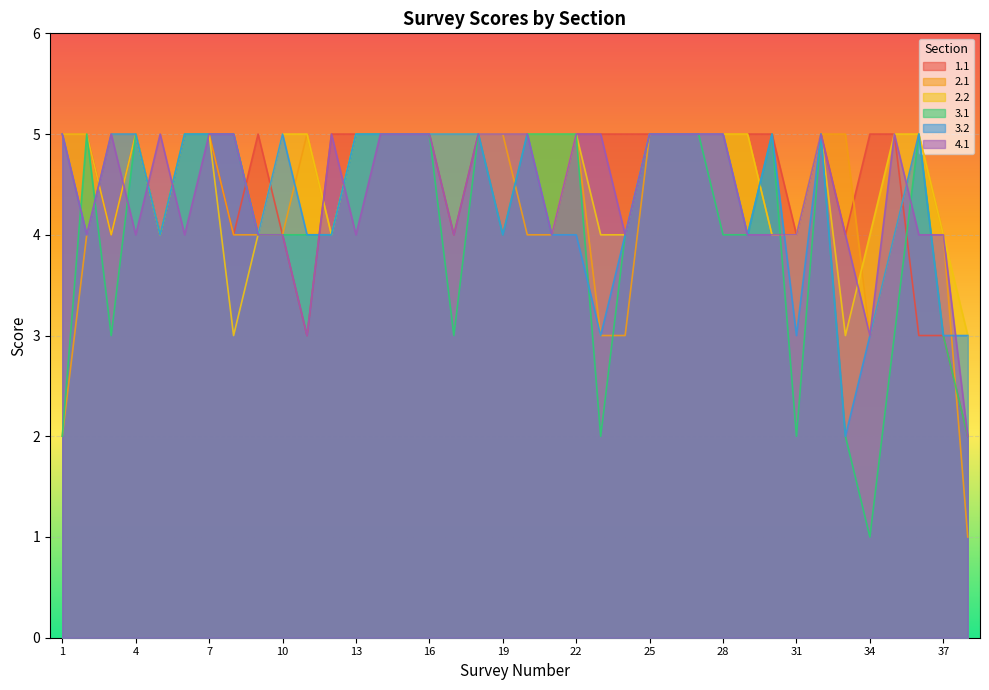

What are all the series names shown in the legend?

1.1, 2.1, 2.2, 3.1, 3.2, 4.1